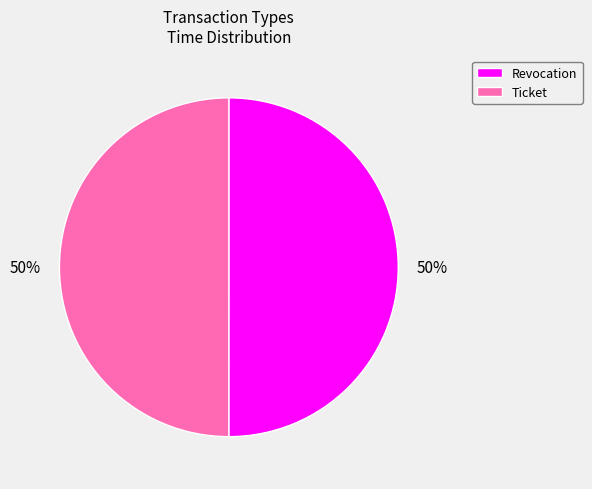

How many slices are in this pie chart?

2